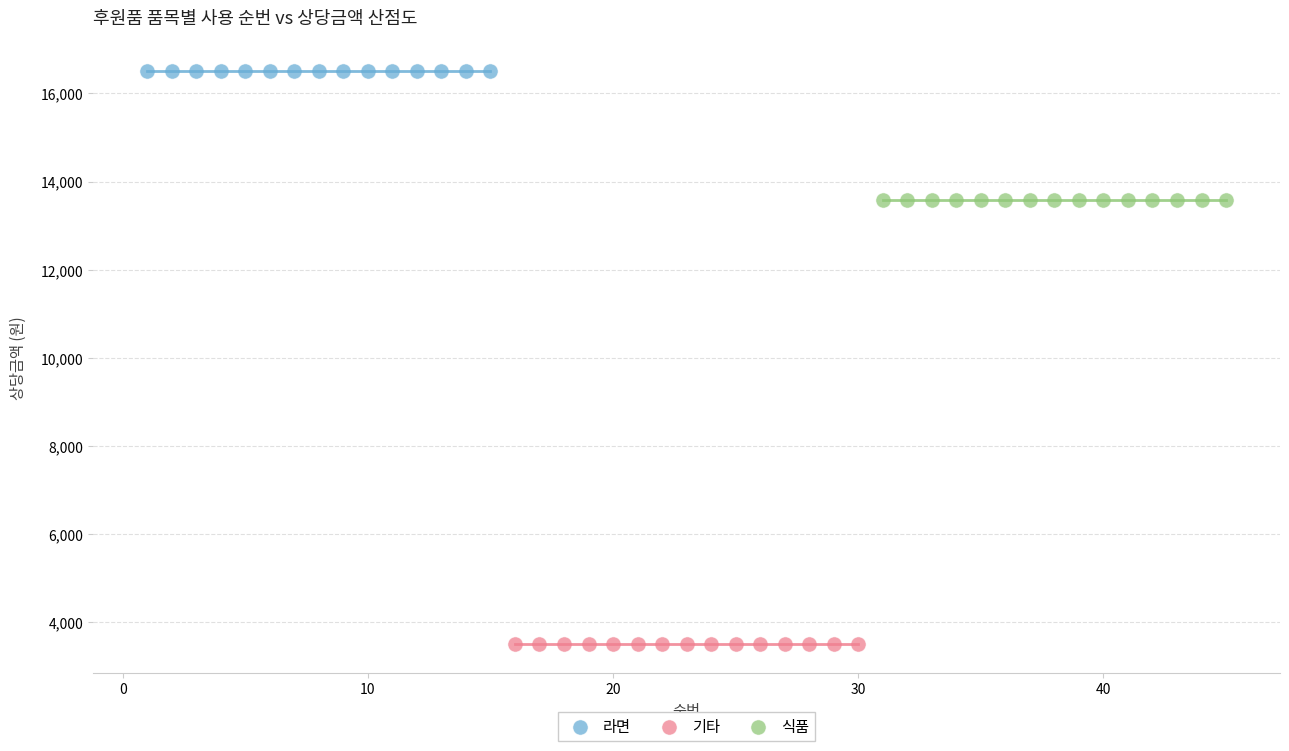

Which series contains the highest Y value?

라면